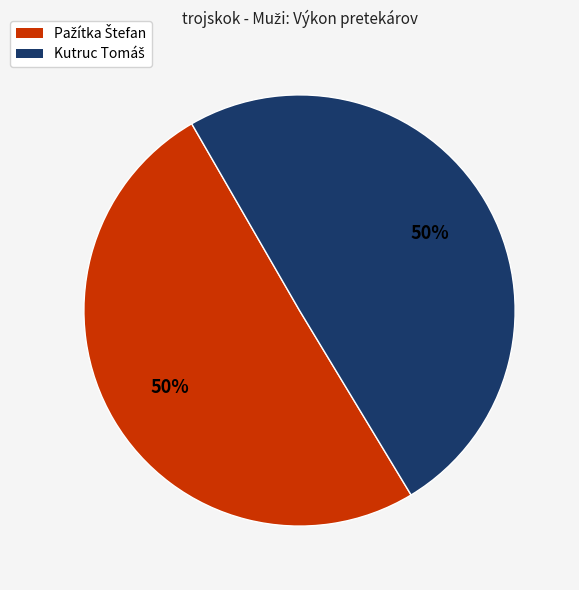

To the nearest percent, what is the average slice percentage?

50%